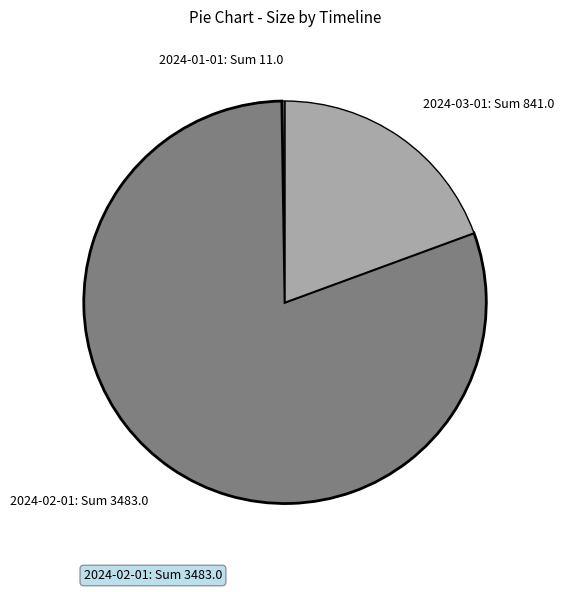

Is there any slice that represents more than half of the pie?

Yes